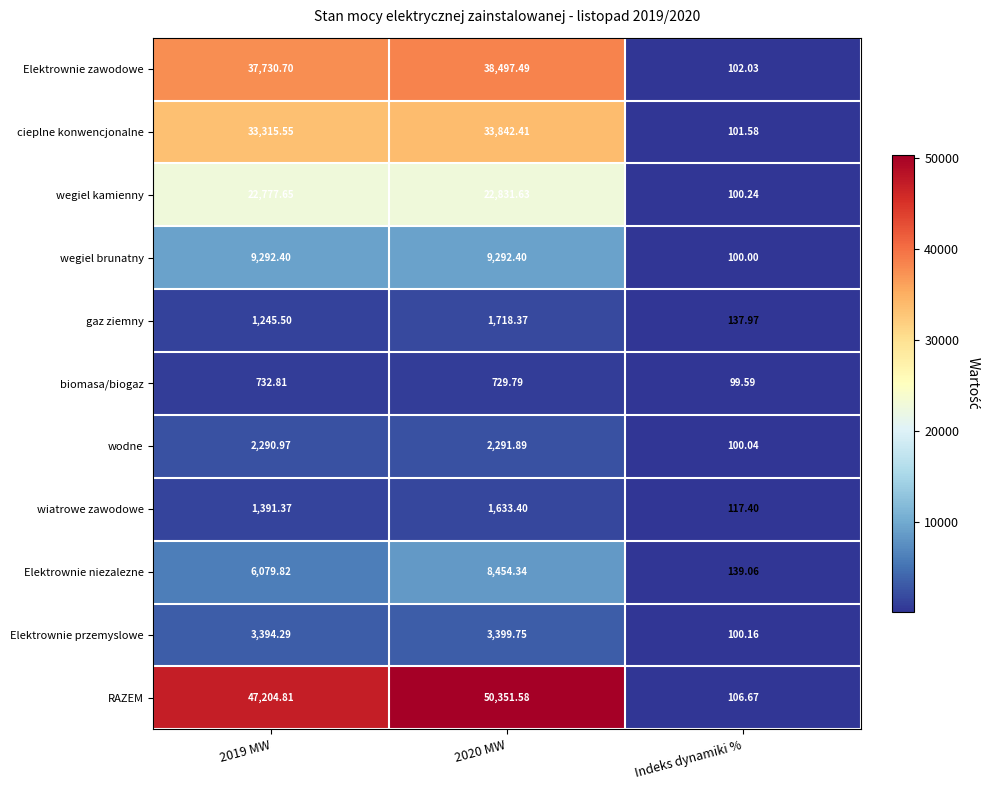

List the series in order of their peak value, lowest first.

biomasa/biogaz, wiatrowe zawodowe, gaz ziemny, wodne, Elektrownie przemyslowe, Elektrownie niezalezne, wegiel brunatny, wegiel kamienny, cieplne konwencjonalne, Elektrownie zawodowe, RAZEM